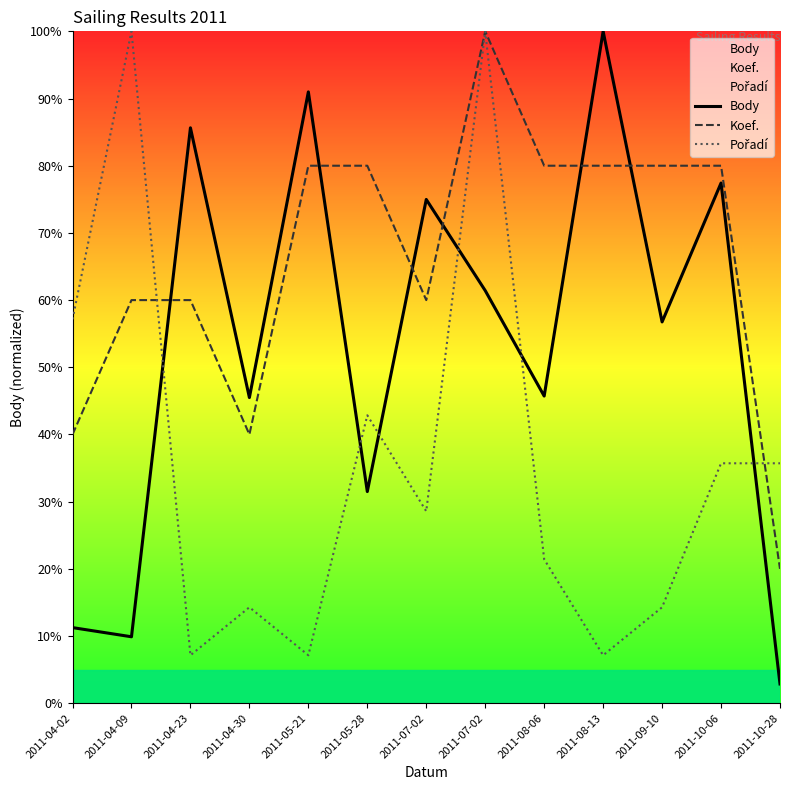

Read the Pořadí value at 2011-10-06.

35.7